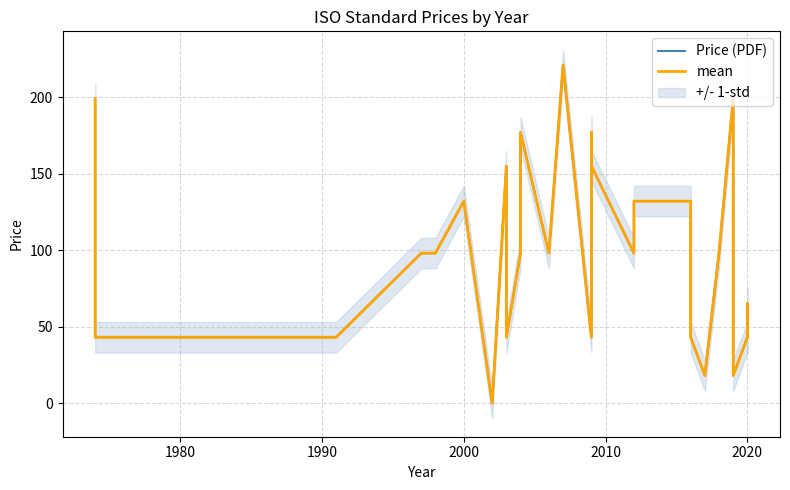

Rank the series by their maximum value, from highest to lowest.

Price (PDF), mean